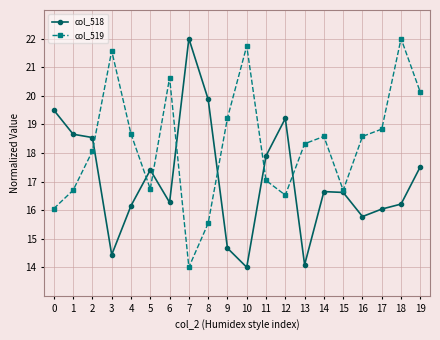

How many data points in col_519 are less than 18?

8